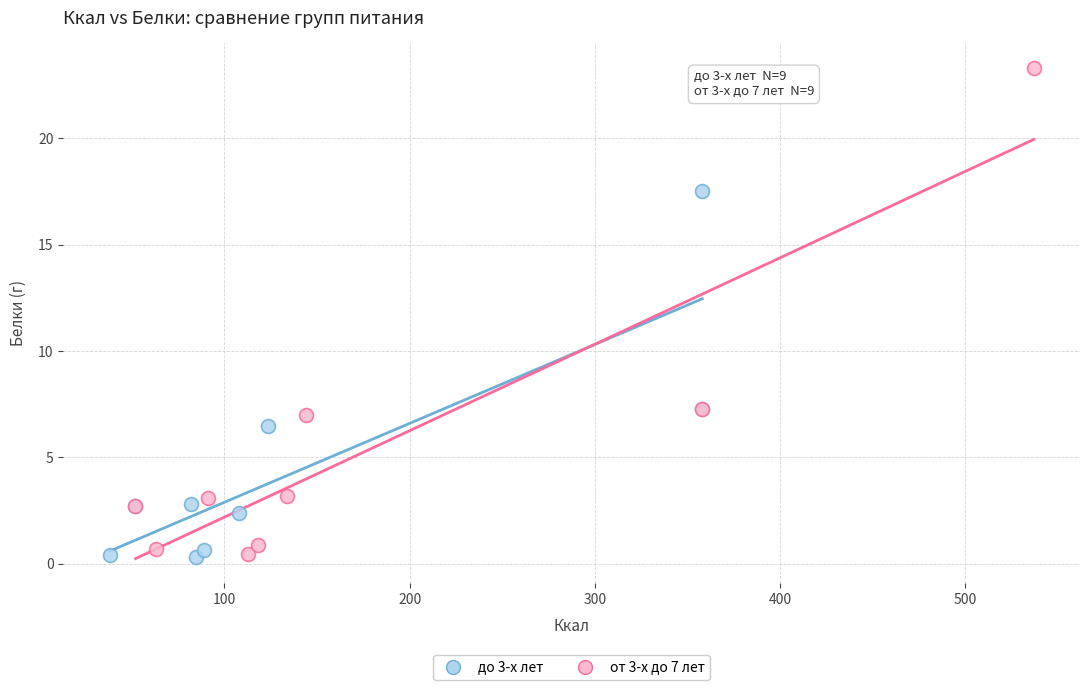

Which series has the largest Y range (max minus min)?

от 3-х до 7 лет